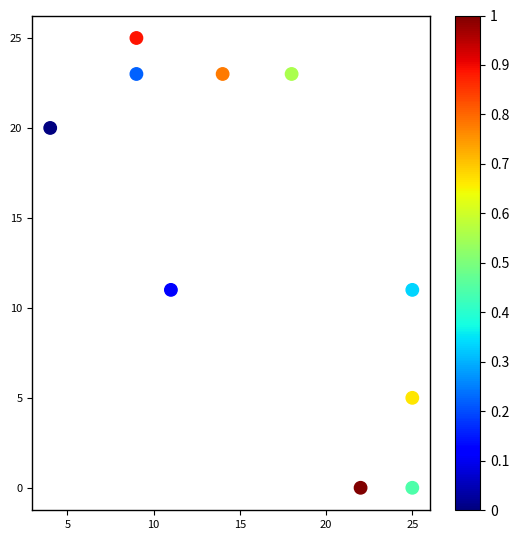

What is the range of X values (max minus min)?

21